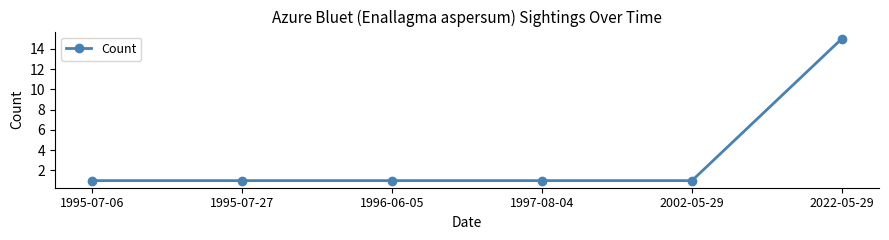

Reading left to right, transcribe all the data shown in this chart.

1995-07-06=1	1995-07-27=1	1996-06-05=1	1997-08-04=1	2002-05-29=1	2022-05-29=15